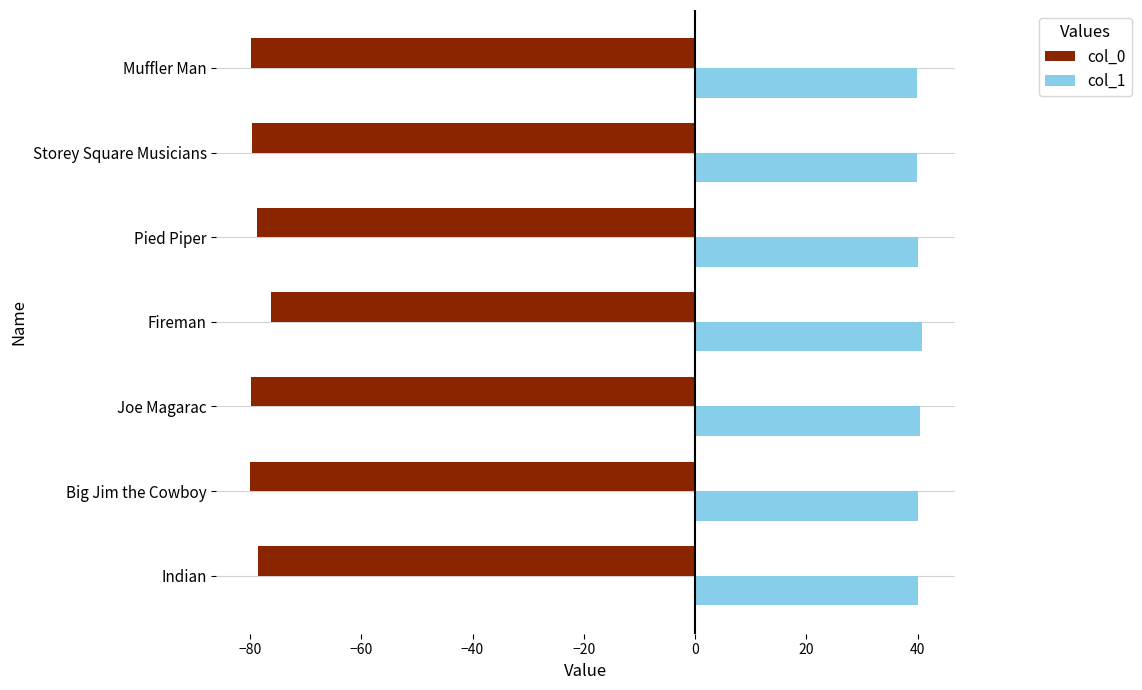

What is the smallest value displayed?

-80.0